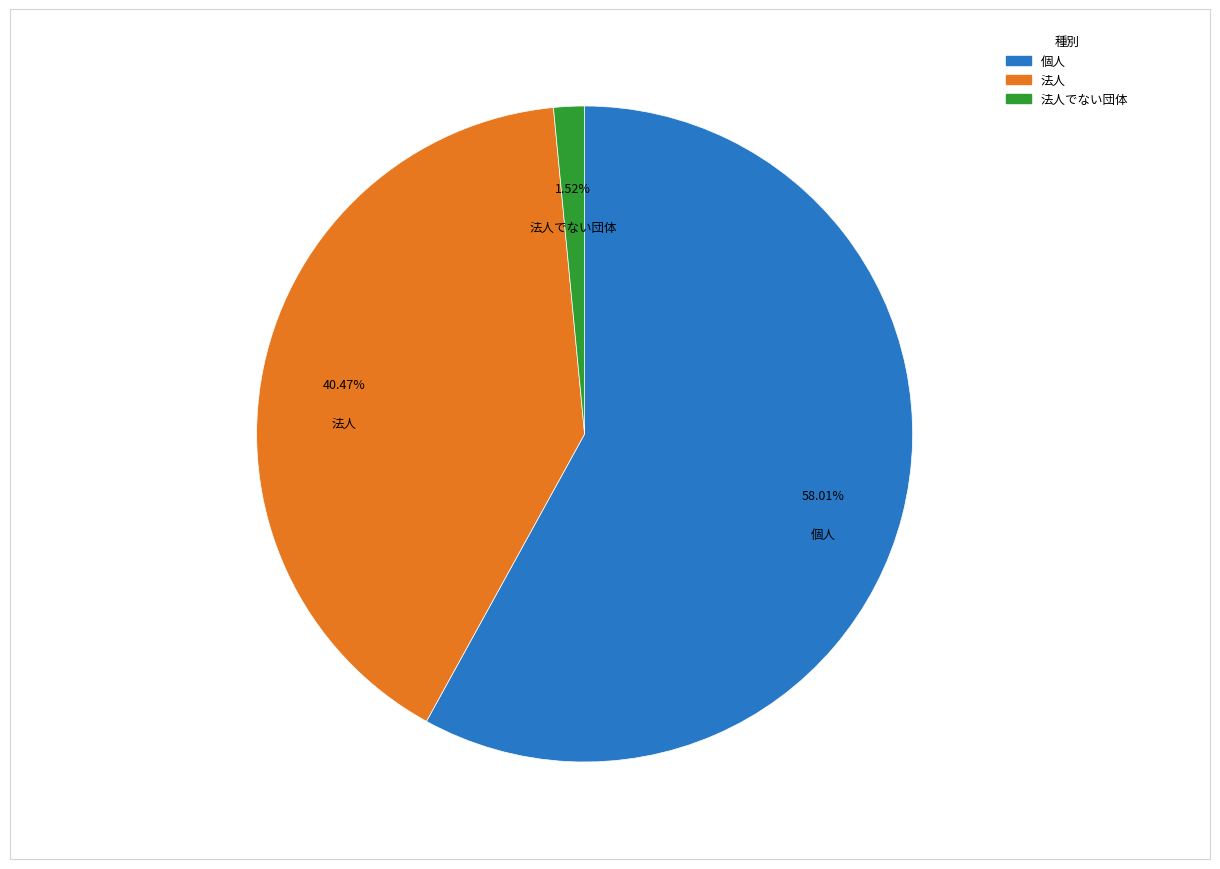

Is there any slice that represents more than half of the pie?

Yes